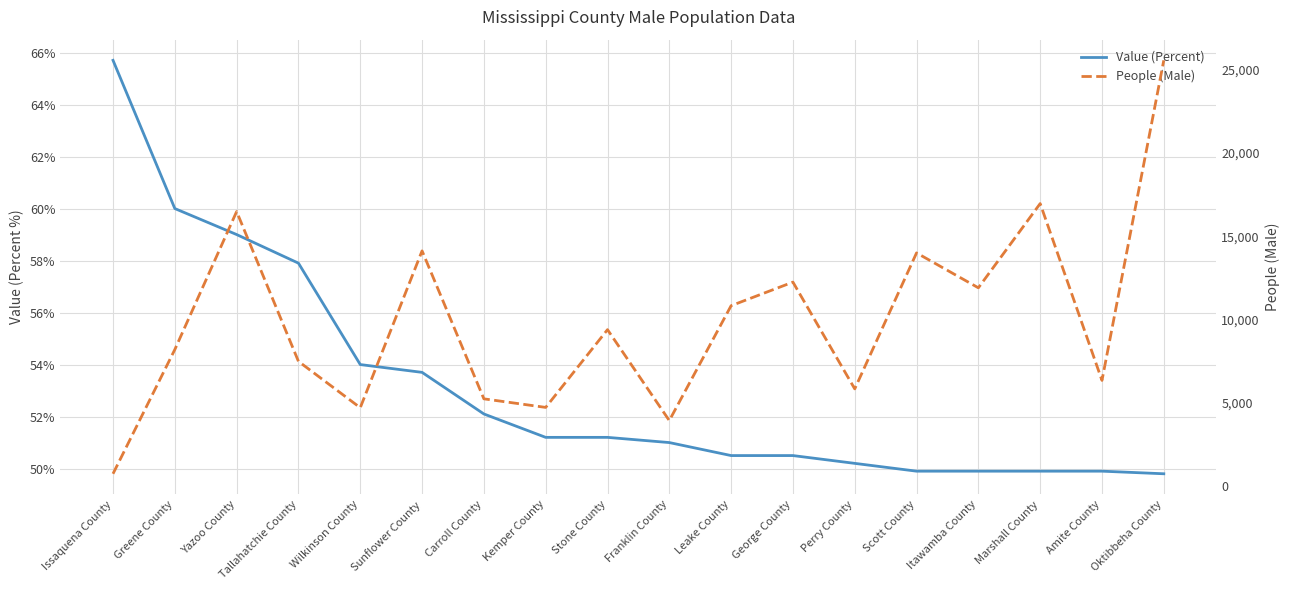

Which series changed the most between Leake County and Itawamba County?

People (Male)